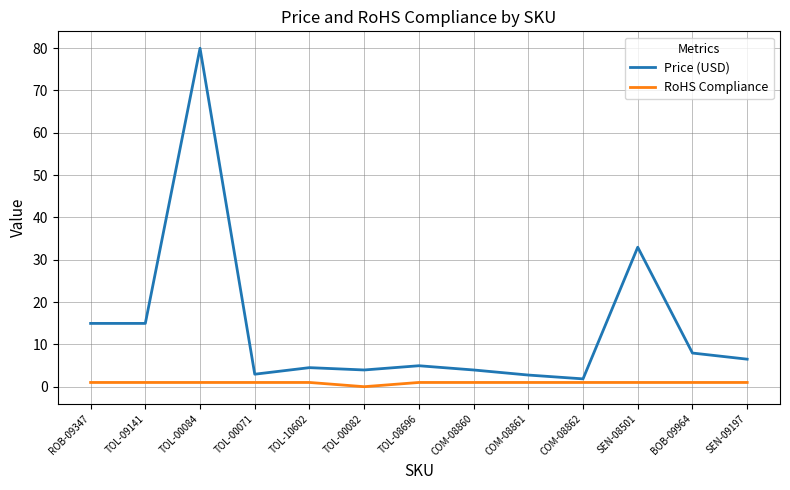

Is it true that Price (USD) equals 55.4 at SEN-08501?

False